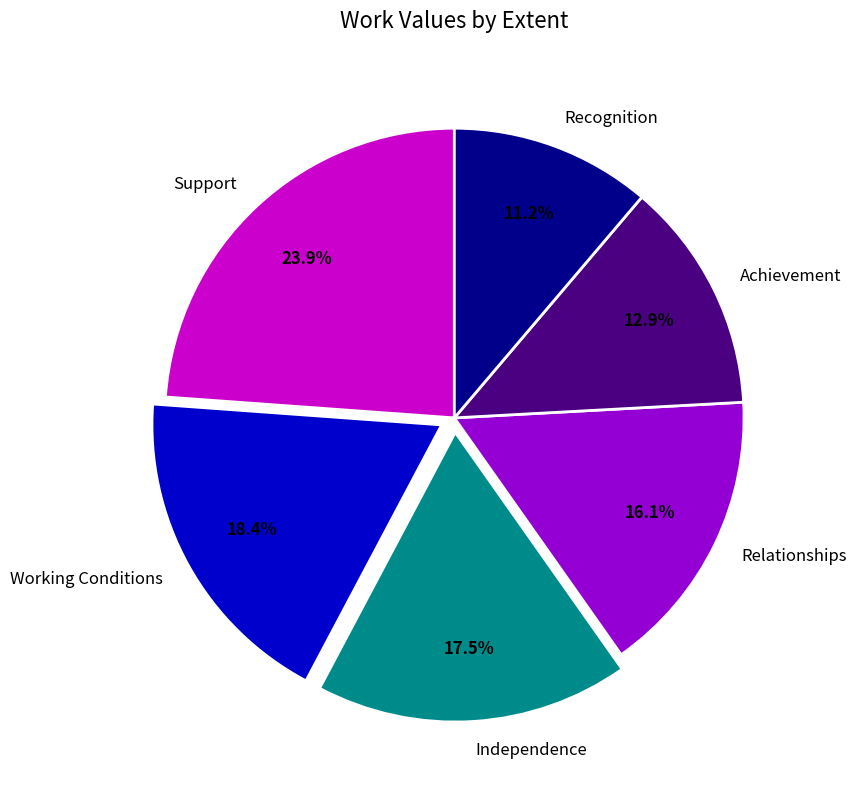

The Working Conditions slice represents 18% of the pie. True or false?

True